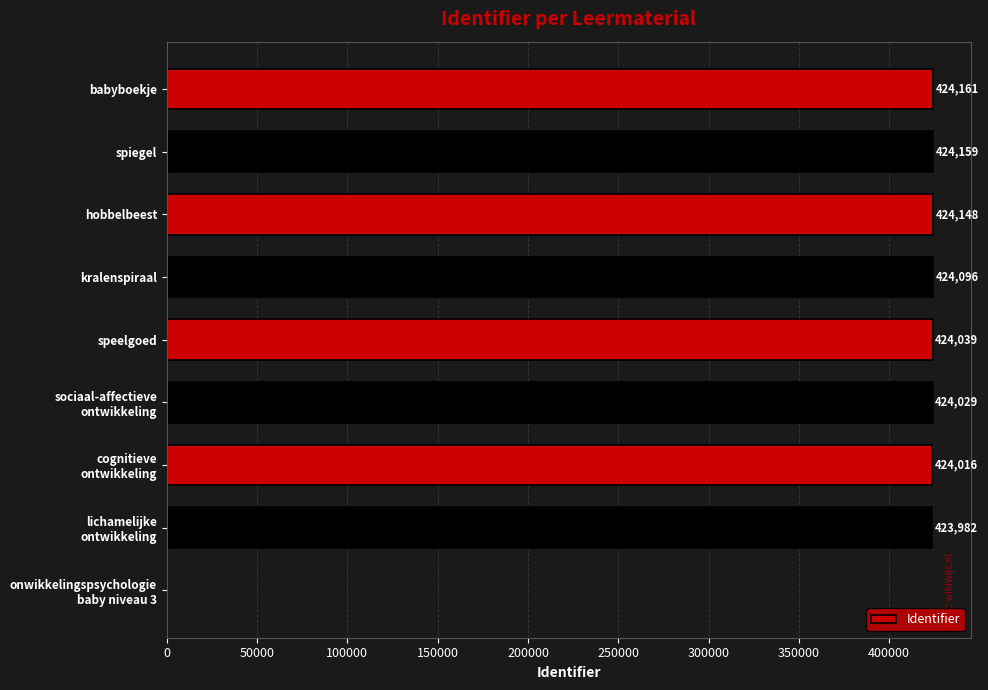

Is it true that the value at hobbelbeest is 424148?

True